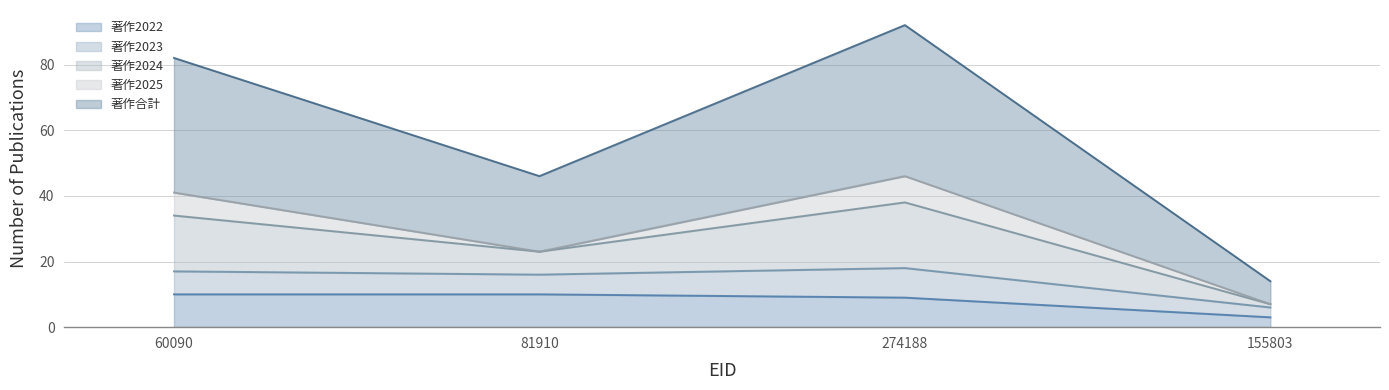

True or false: 著作合計 has a value of 137 at 60090.

False